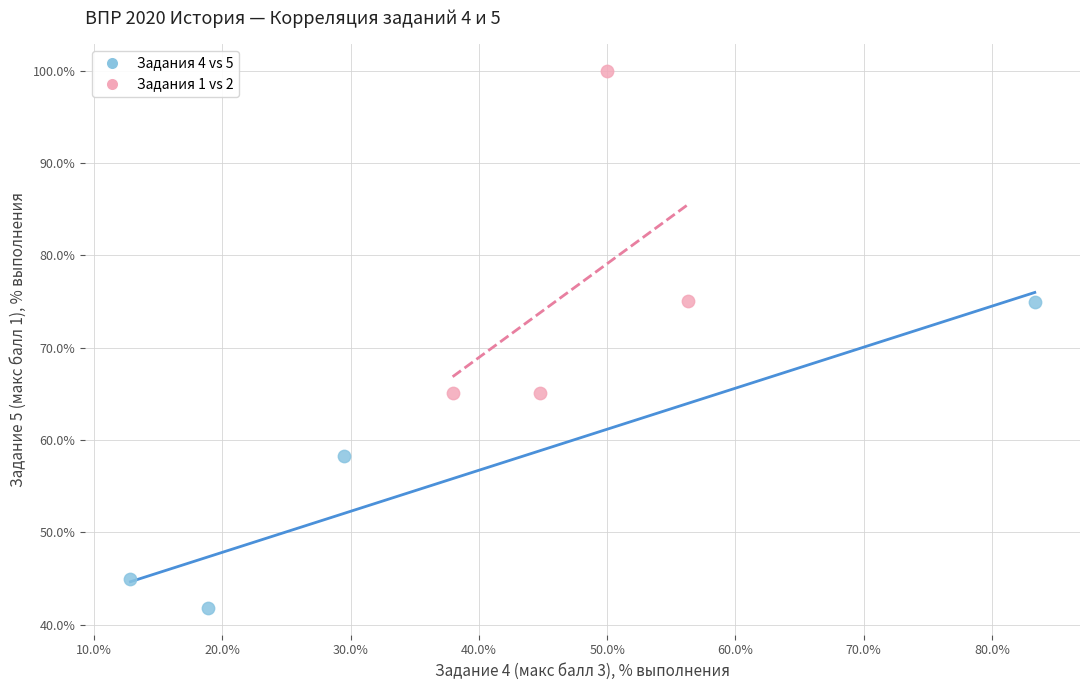

Which series has the widest spread of Y values?

Задания 1 vs 2